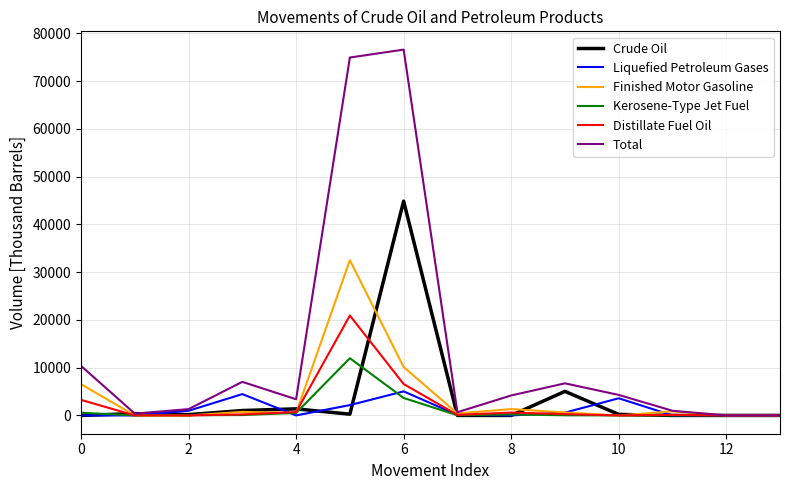

Which series has the widest spread of values?

Total